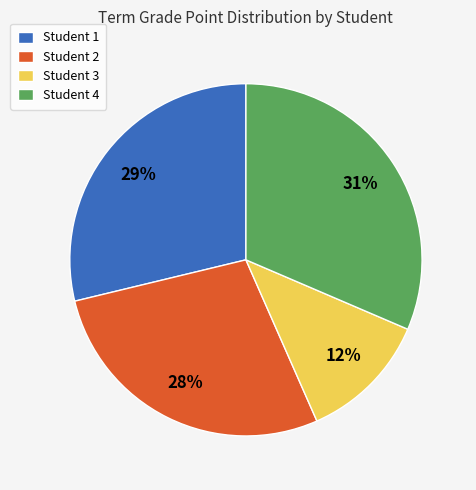

Rank the categories by value from lowest to highest.

Student 3, Student 2, Student 1, Student 4